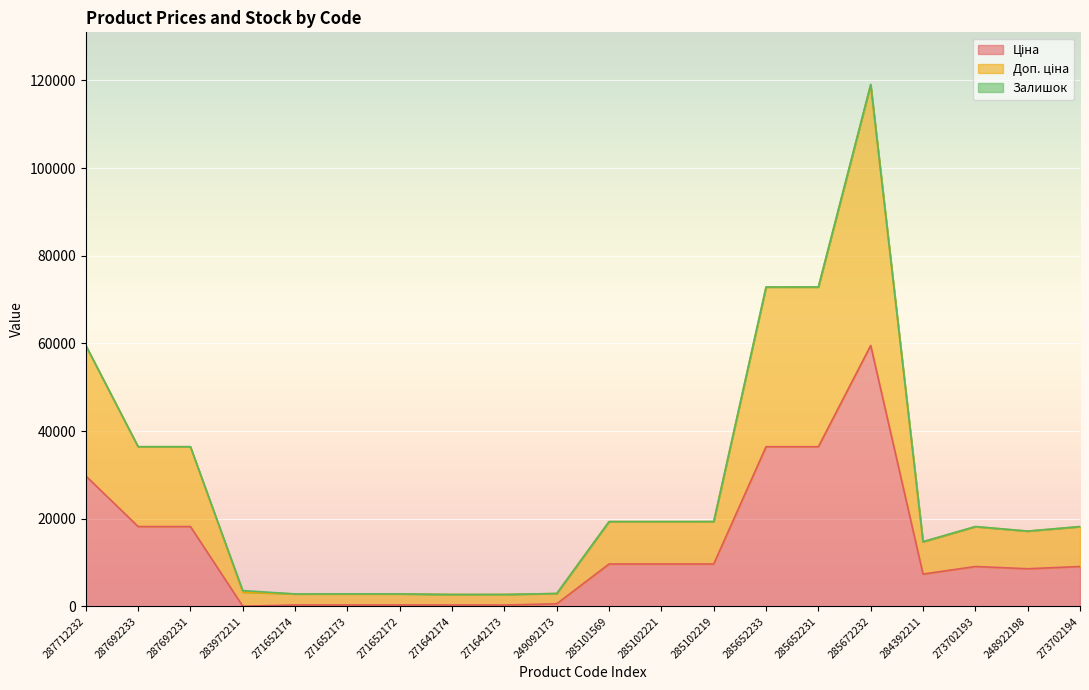

What is the difference between the highest and lowest values at 271642174?

2405.2